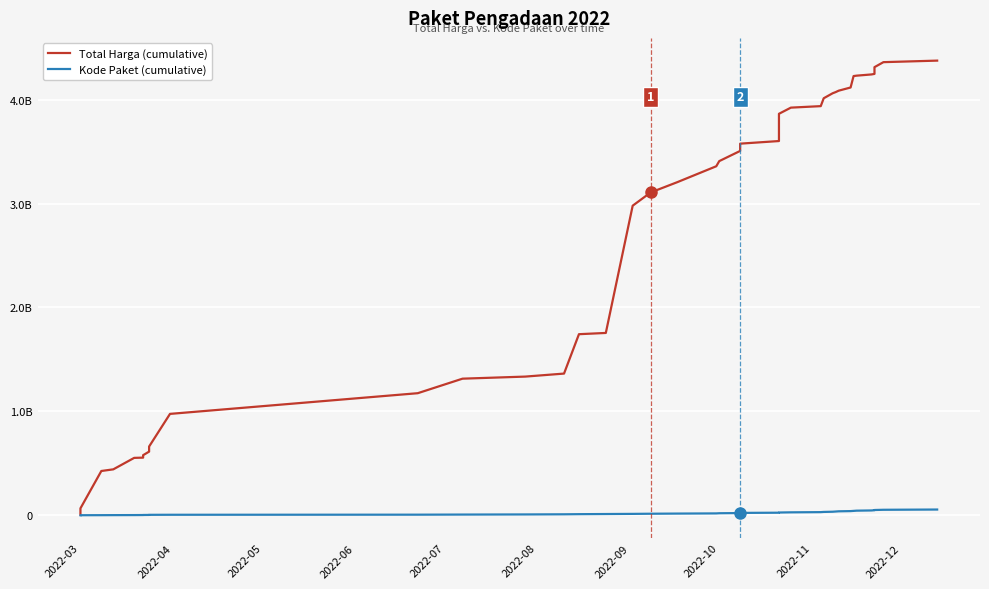

List the series in order of their peak value, highest first.

Total Harga (cumulative), Kode Paket (cumulative)